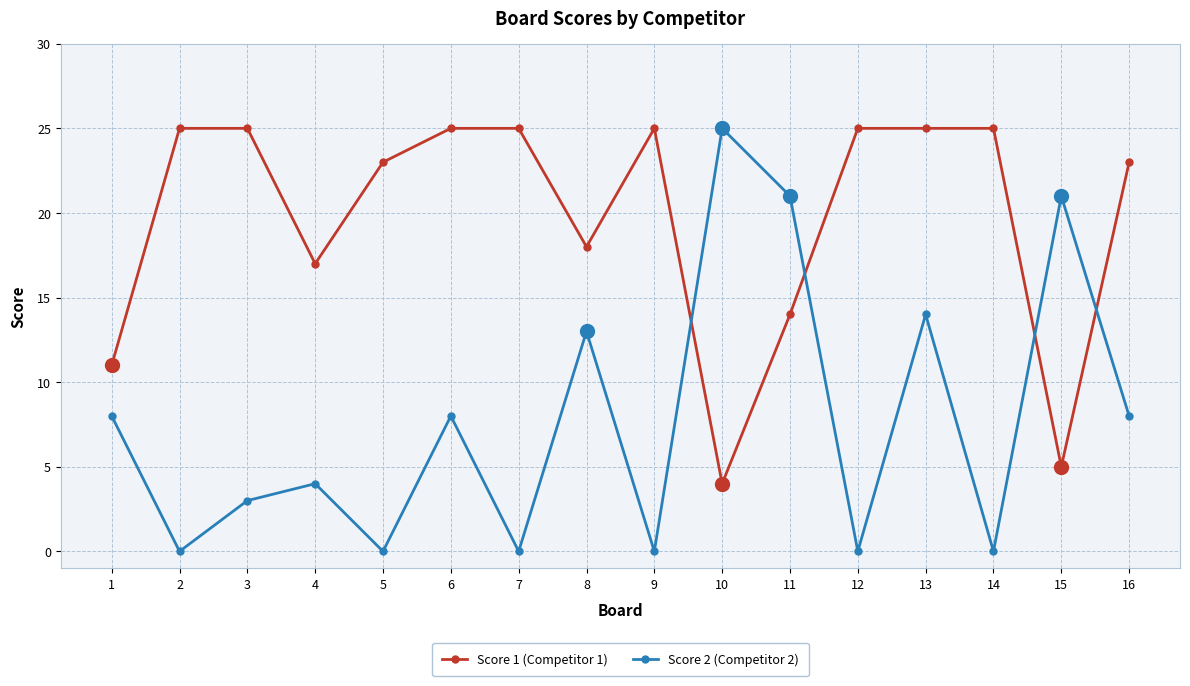

Rank the series at 16 from lowest to highest value.

Score 2 (Competitor 2), Score 1 (Competitor 1)